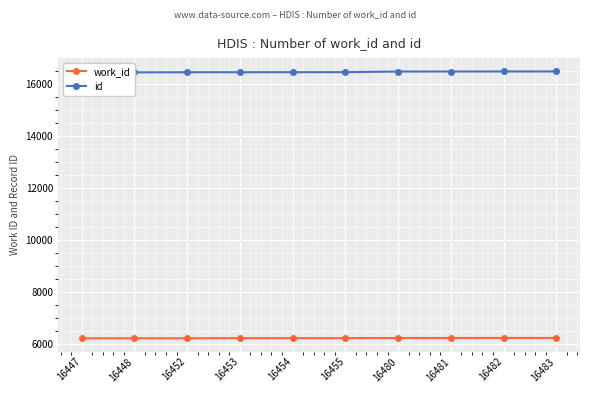

What is the smallest value displayed?

6207